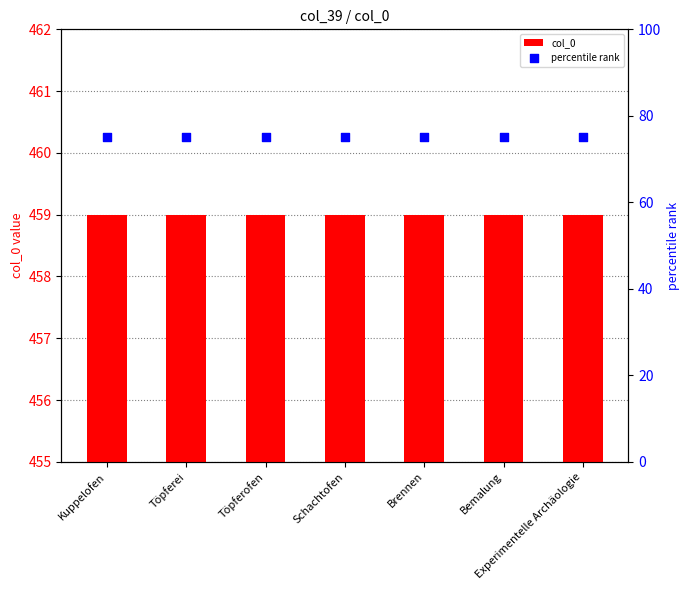

What are all the series names shown in the legend?

col_0, percentile rank